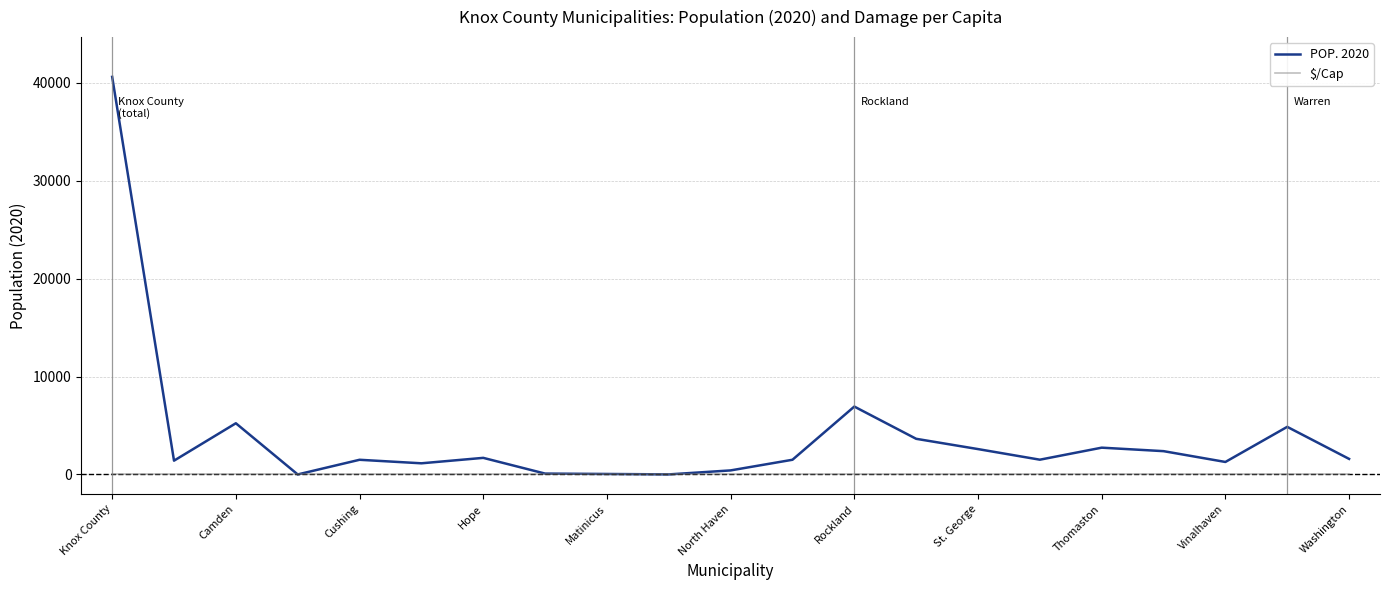

Rank the series by their maximum value, from highest to lowest.

POP. 2020, $/Cap